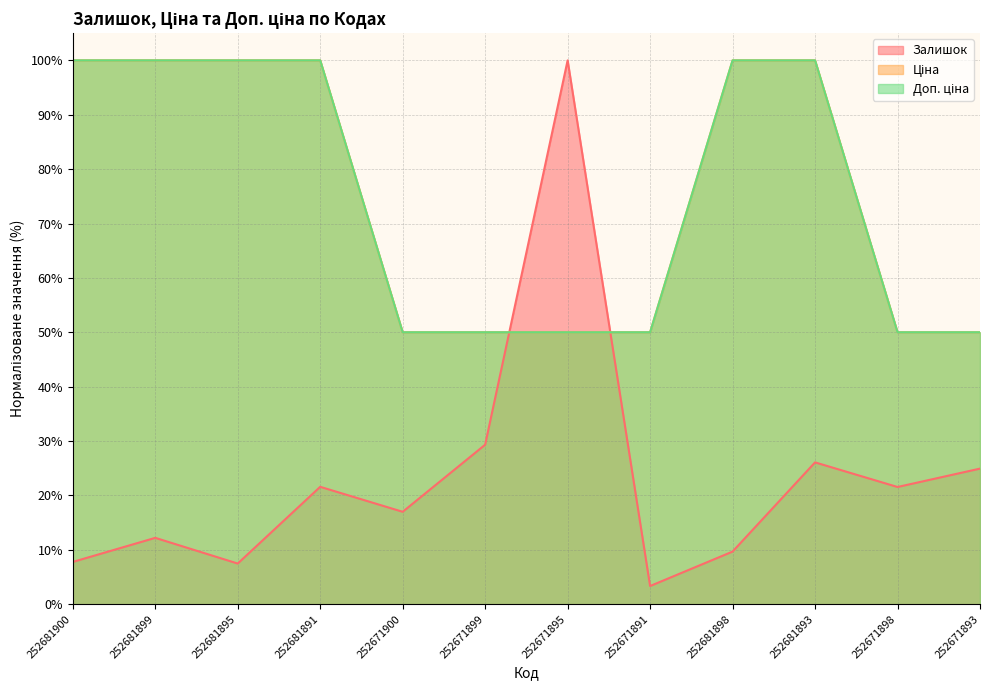

Rank the categories by Ціна value from lowest to highest.

252671900, 252671899, 252671895, 252671891, 252671898, 252671893, 252681900, 252681899, 252681895, 252681891, 252681898, 252681893